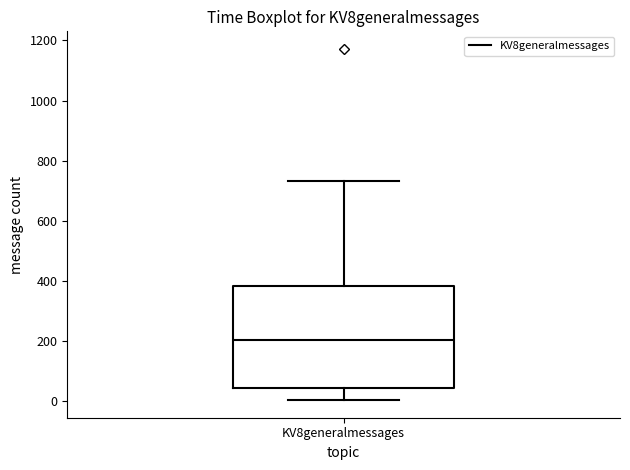

Transcribe this box plot: give where the median line is, the range the box spans, and where the two whiskers end, as read against the y-axis. The values are not printed on the chart, so give them approximately, as read against the axis.

median 200, box 40 to 380, whiskers 0 to 740